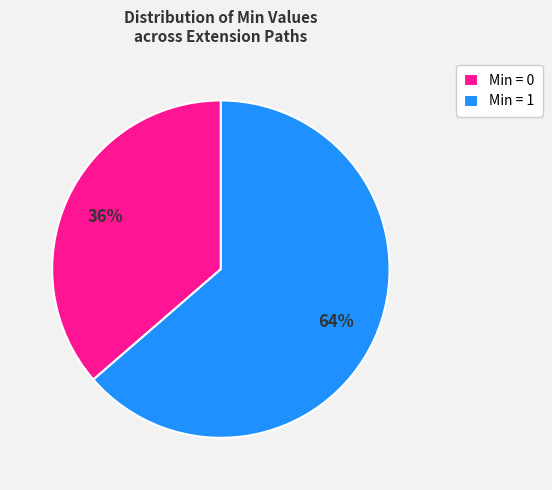

Approximately how many times larger is the value at Min = 0 compared to Min = 1?

0.6